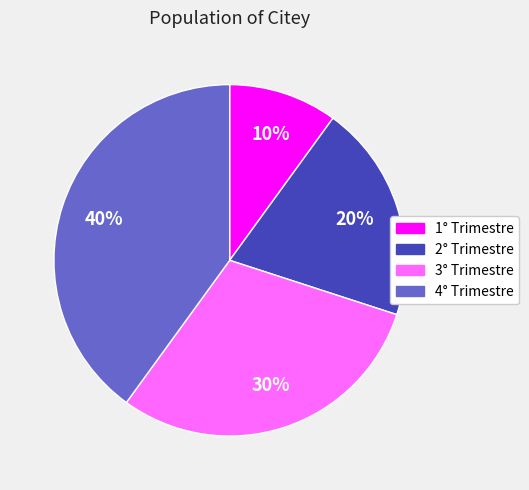

Is it true that 3° Trimestre is 21% of the pie?

False